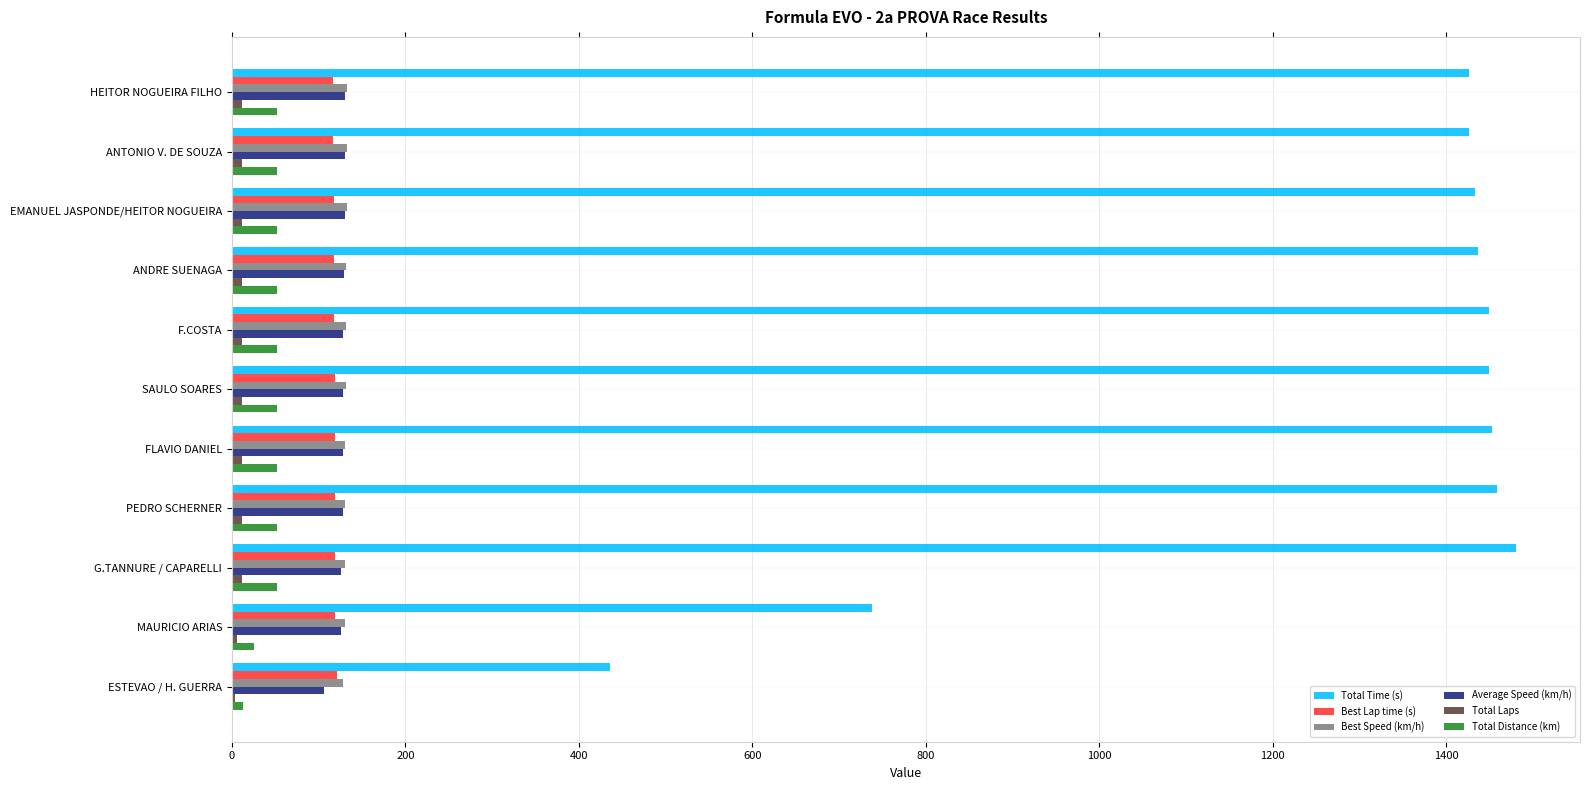

What is the maximum value for Best Speed (km/h)?

133.0